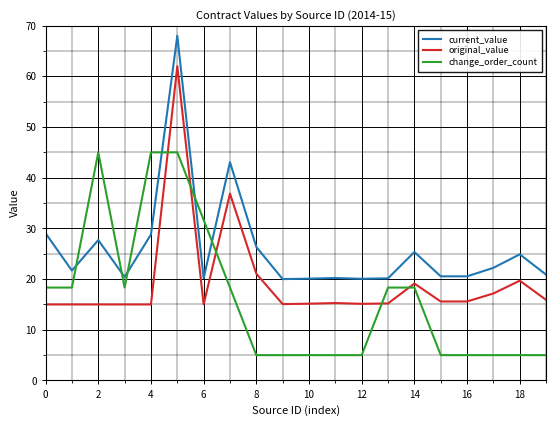

List the series in order of their overall mean, lowest first.

change_order_count, original_value, current_value